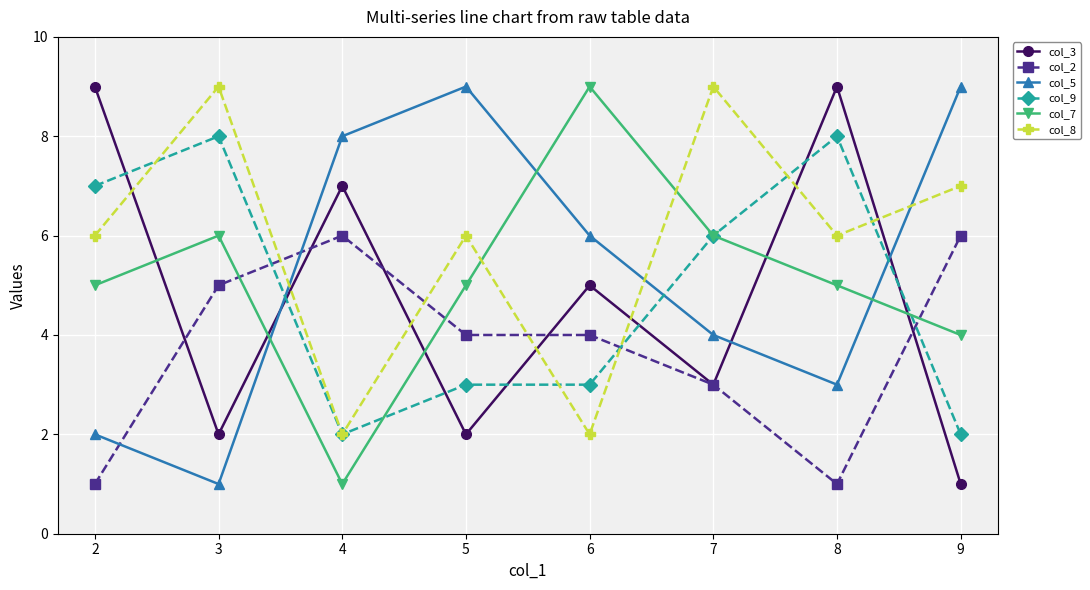

At 3, list the series in order from largest to smallest.

col_8, col_9, col_7, col_2, col_3, col_5